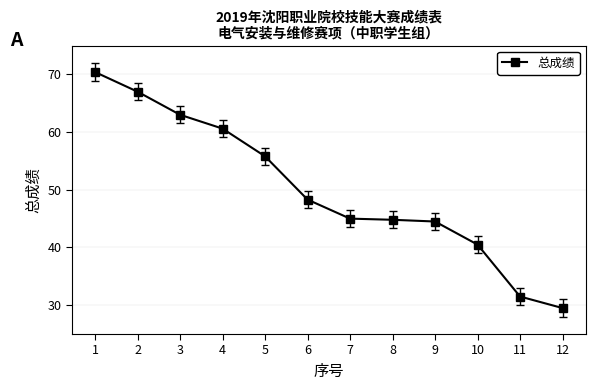

Where is the data nearest to the value 49?

6